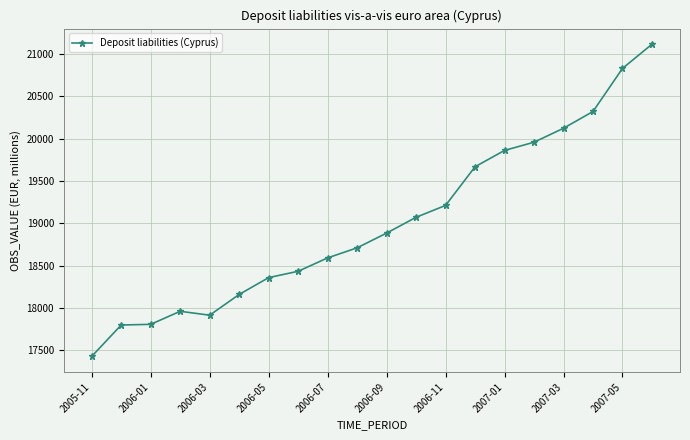

What is the difference between the maximum and minimum values?

3689